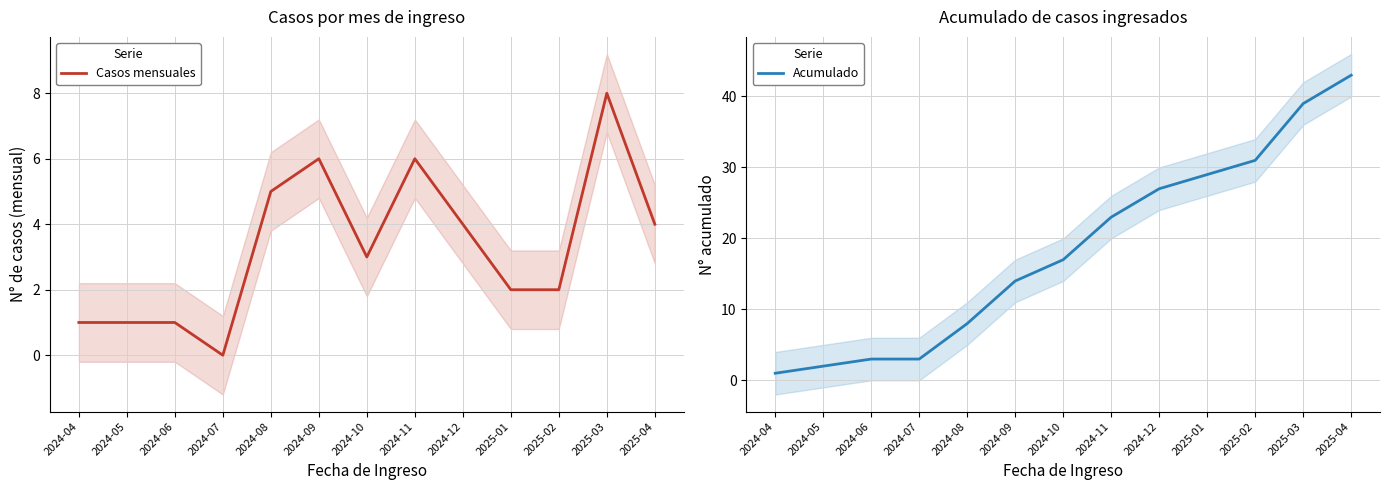

What is the value of the Casos mensuales point at the 10th from the left?

2